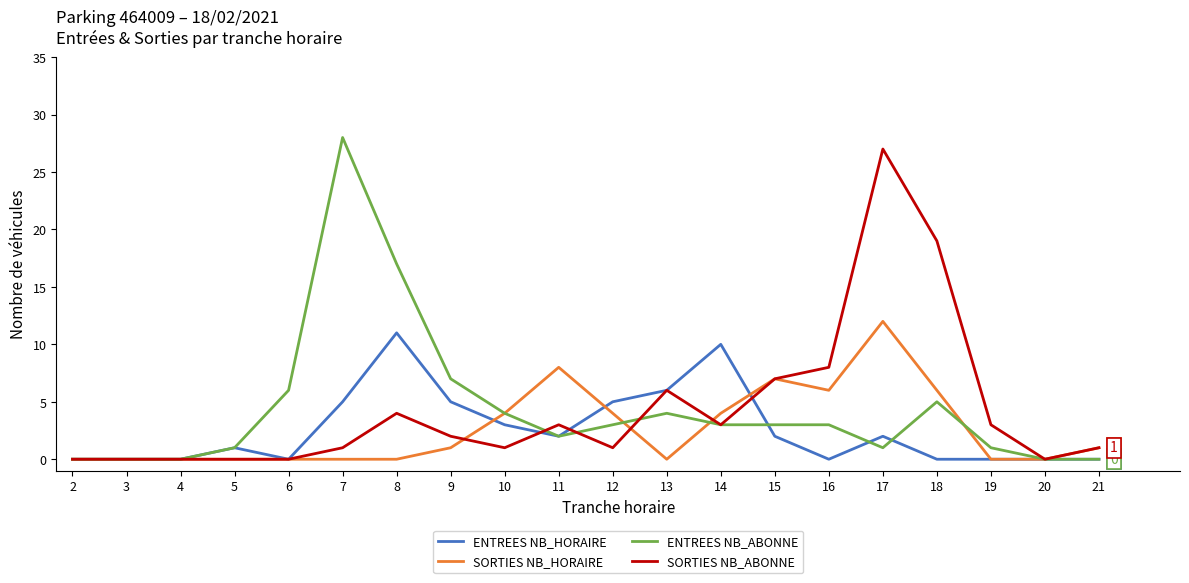

At which category does the chart reach its peak across all series?

7